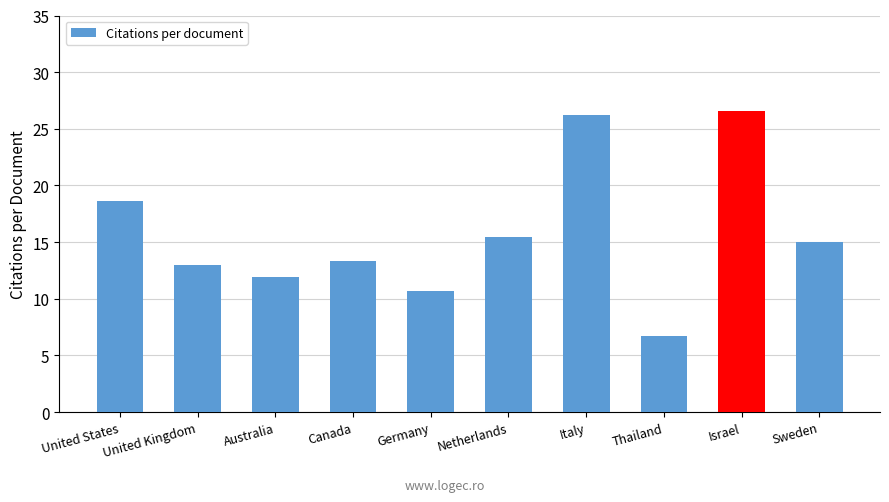

What is the average value?

15.7